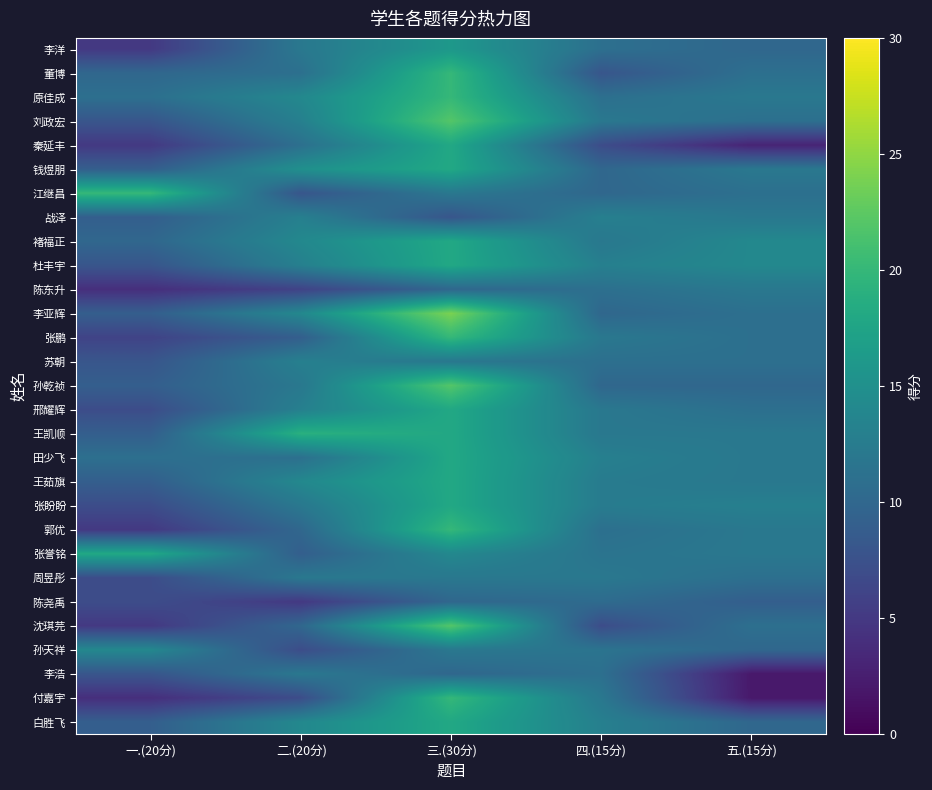

At how many categories does at least one series exceed 11?

5